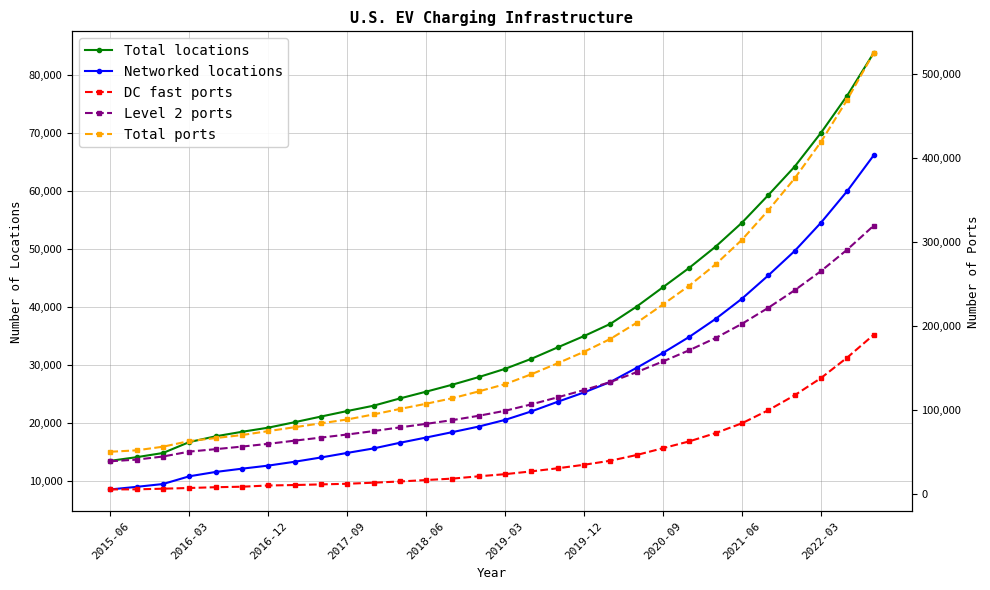

What is the minimum value shown in the chart?

6027